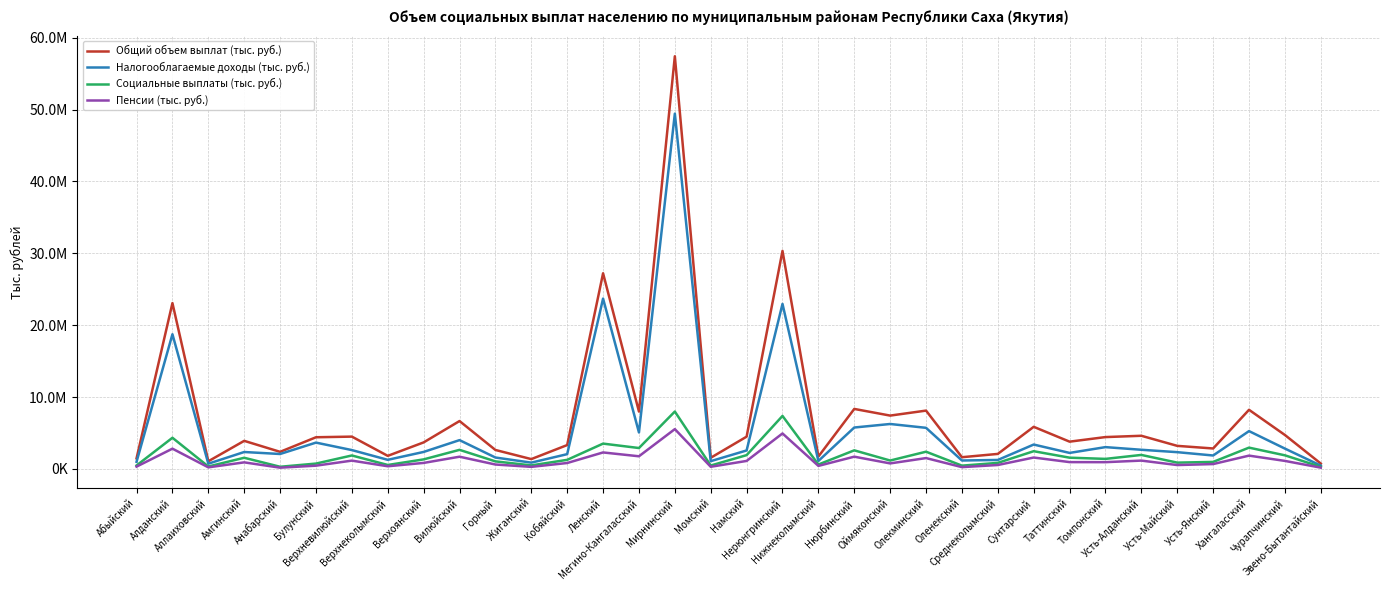

Does the chart display data point markers on the line(s)?

No